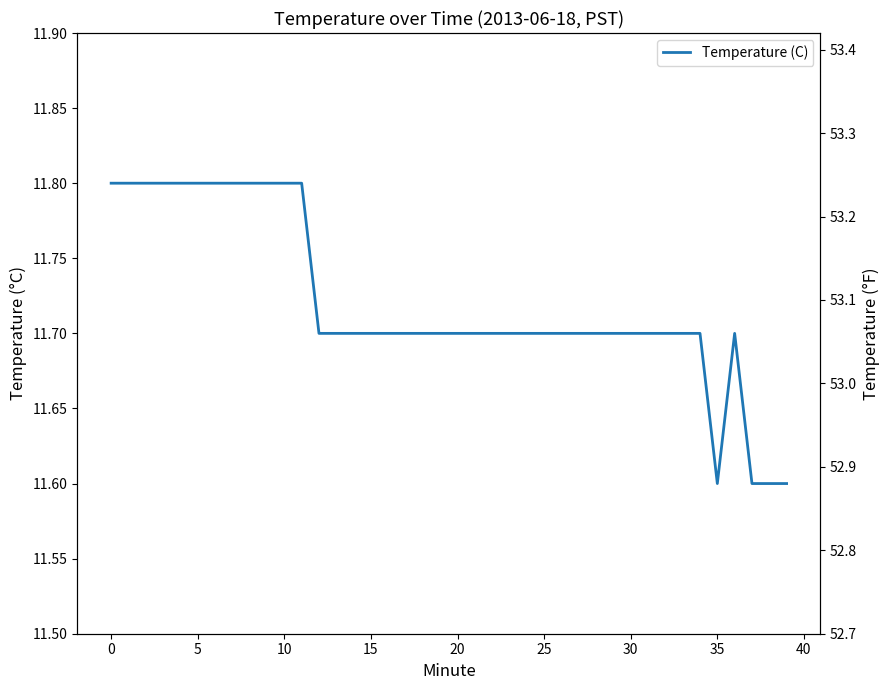

In Temperature (F), how many points are higher than both neighbors (excluding endpoints)?

1